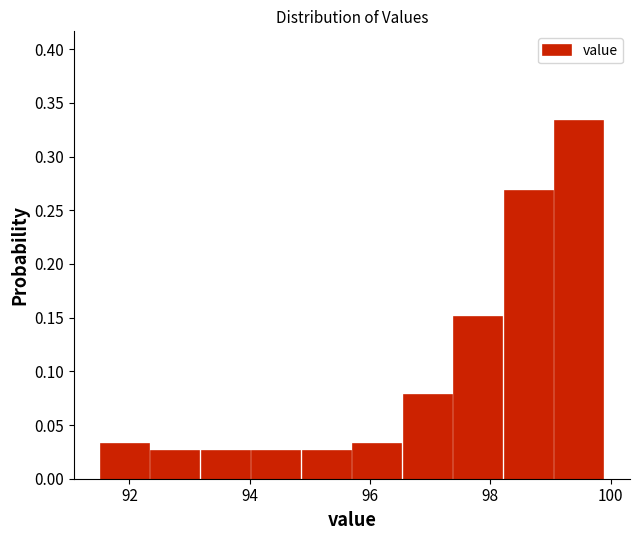

Reading left to right, transcribe this chart: for each bar, give the range it covers on the x-axis and its height. Neither the bar edges nor the heights are printed on the chart, so give them approximately, as read against the axes.

91.50 to 92.34: 0.035
92.34 to 93.18: 0.025
93.18 to 94.02: 0.025
94.02 to 94.86: 0.025
94.86 to 95.70: 0.025
95.70 to 96.54: 0.035
96.54 to 97.38: 0.080
97.38 to 98.22: 0.150
98.22 to 99.06: 0.270
99.06 to 99.90: 0.335